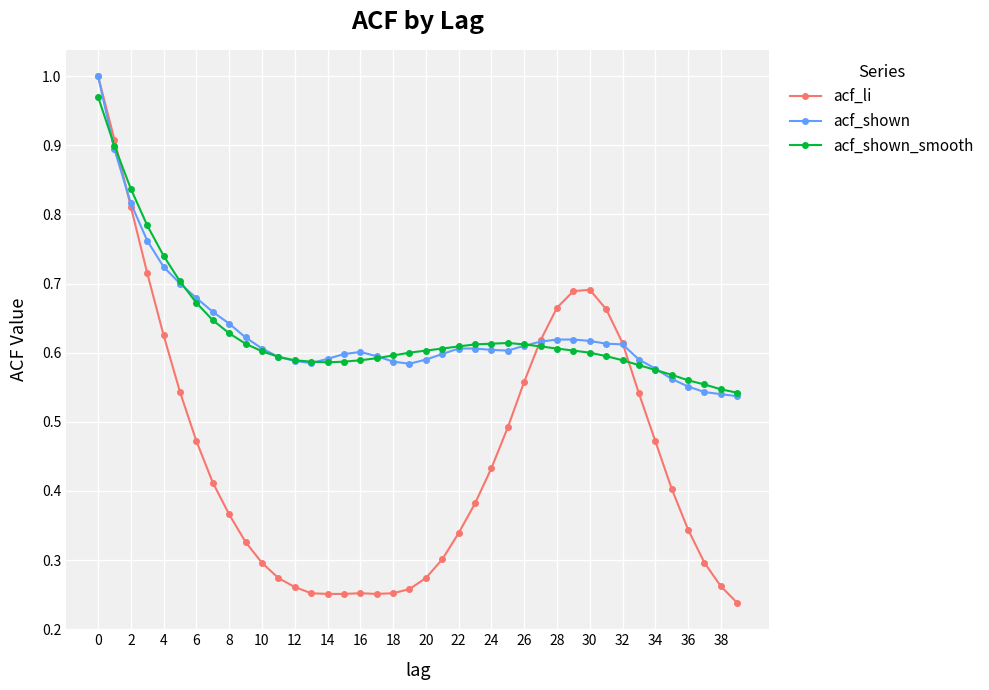

Which series changed the most between 4 and 34?

acf_shown_smooth